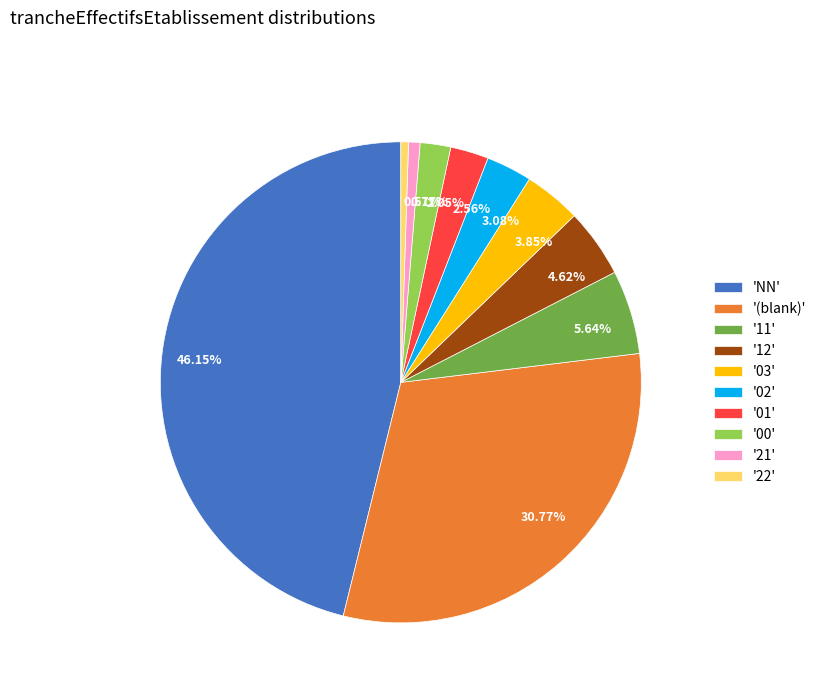

Is the sum of 46.15% and 0.51% greater than half?

No